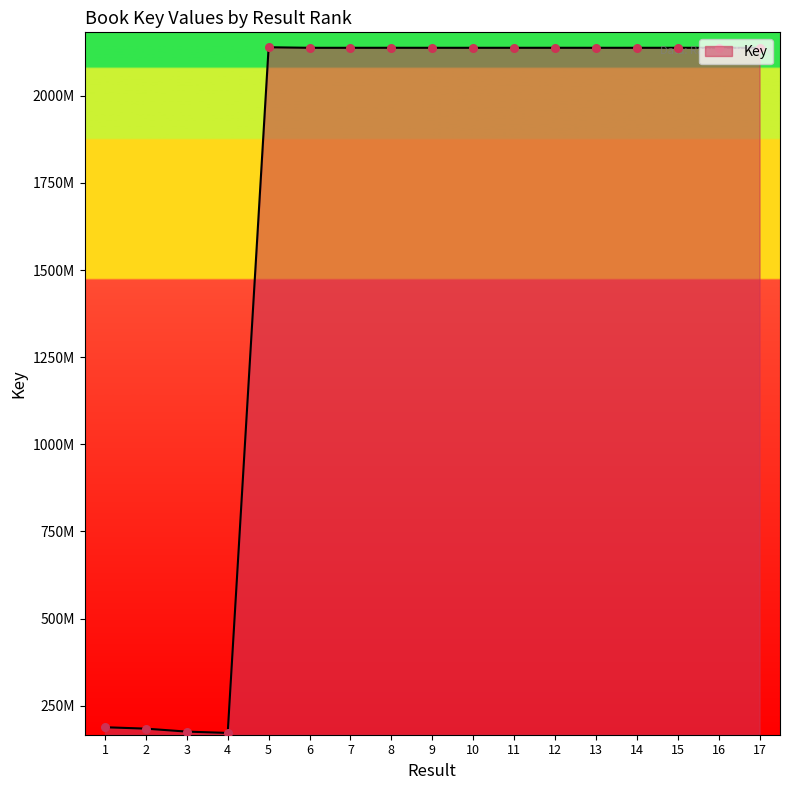

What is the change in value from 2 to 3?

-8504062